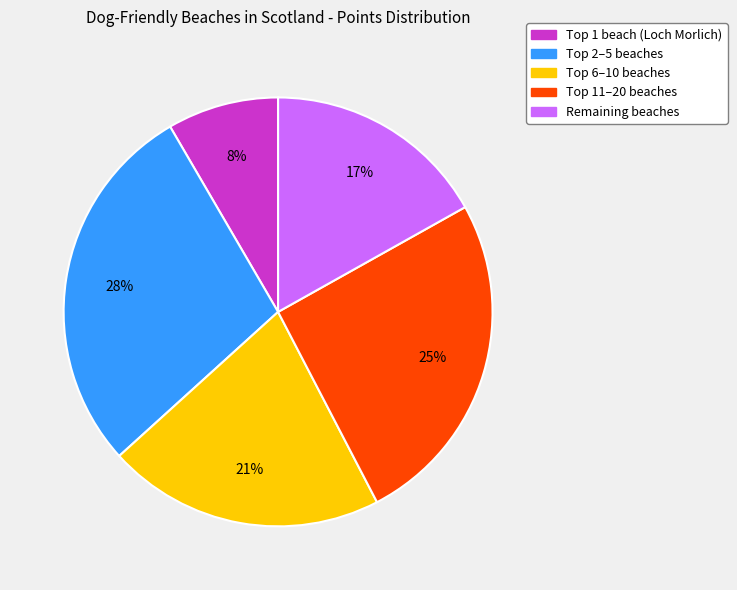

To the nearest percent, what portion does Remaining beaches represent?

17%